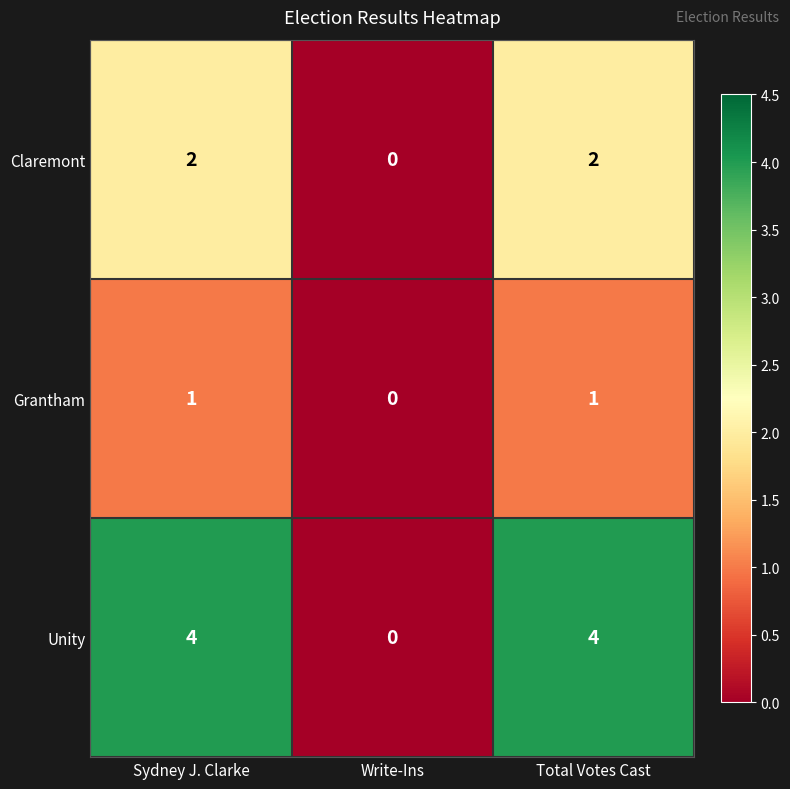

Rank the series at Sydney J. Clarke from lowest to highest value.

Grantham, Claremont, Unity